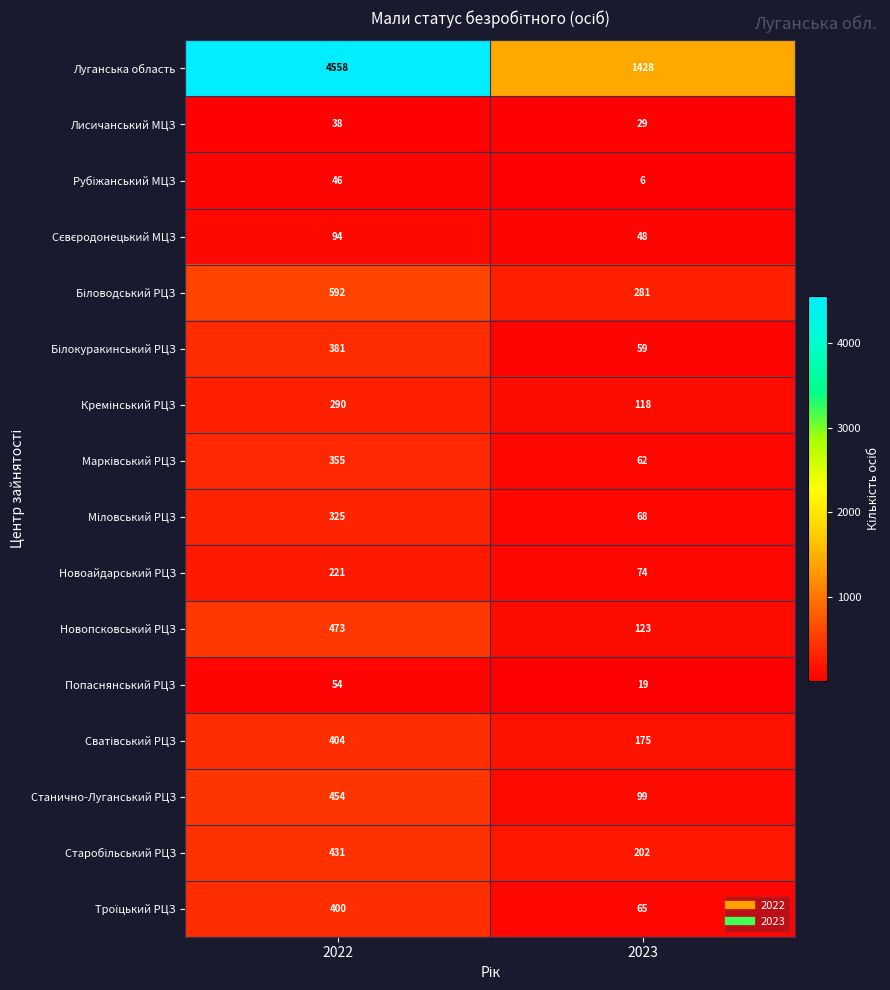

What is the sum of the Новоайдарський РЦЗ values at 2023 and 2022?

295